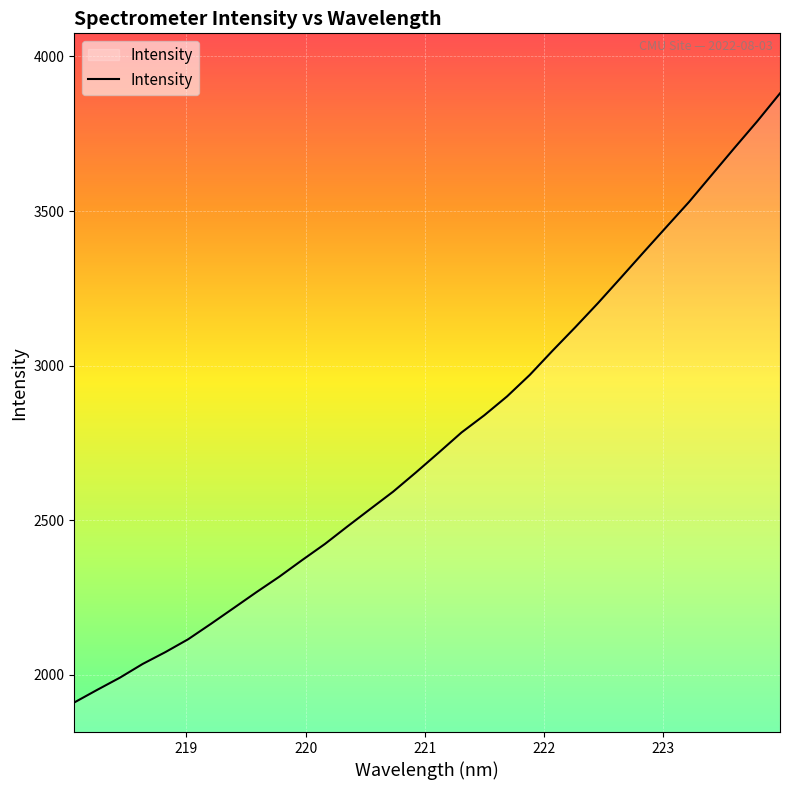

Reading left to right, list all the values displayed in this chart.

1911.0	1951.6	1991.2	2035.6	2074.0	2115.6	2165.4	2216.6	2268.0	2317.8	2371.4	2423.5	2480.8	2537.0	2592.9	2655.1	2719.0	2784.1	2839.6	2900.6	2970.3	3048.5	3124.5	3202.7	3284.2	3366.6	3448.3	3529.5	3617.1	3704.4	3790.4	3880.7